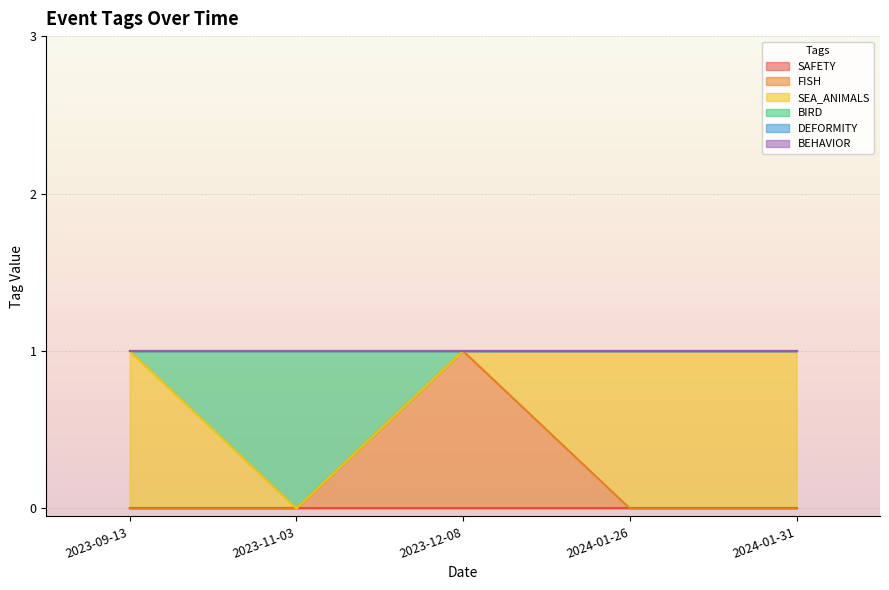

True or false: DEFORMITY has more than 1 points higher than both neighbors.

False